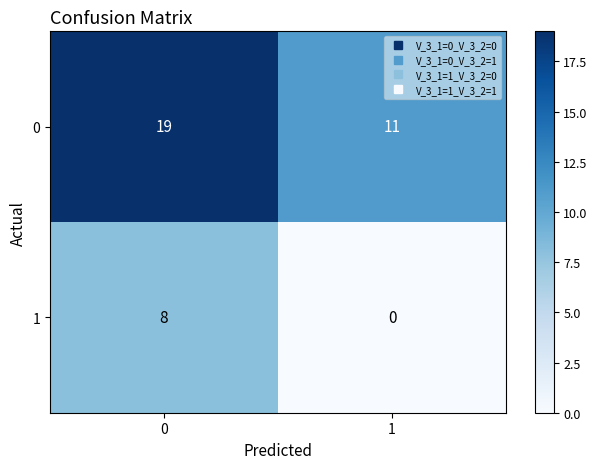

Rank the series by their average value, from lowest to highest.

1, 0